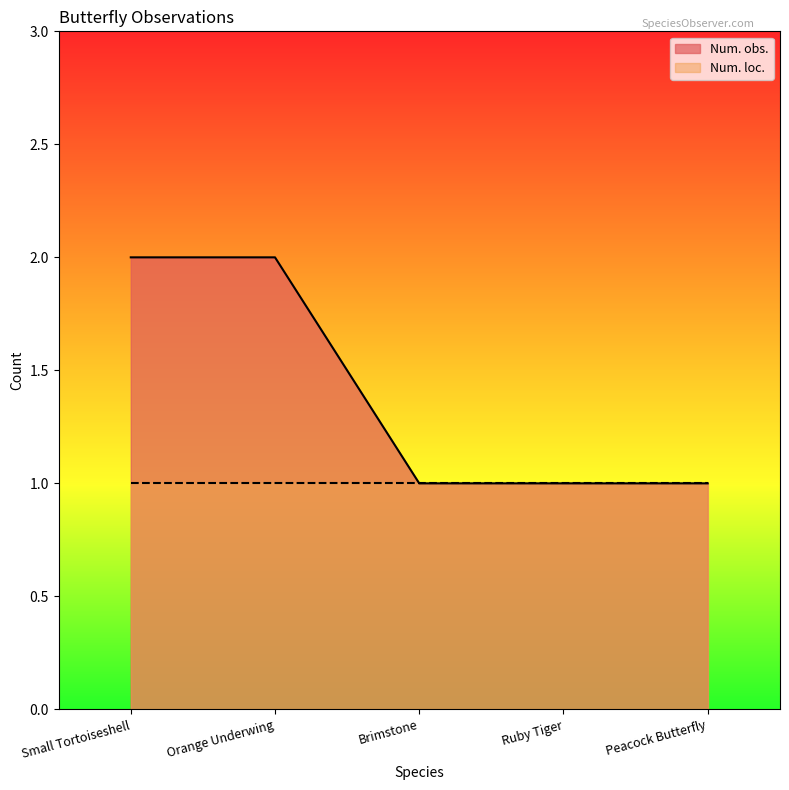

What is the sum of all values?

7